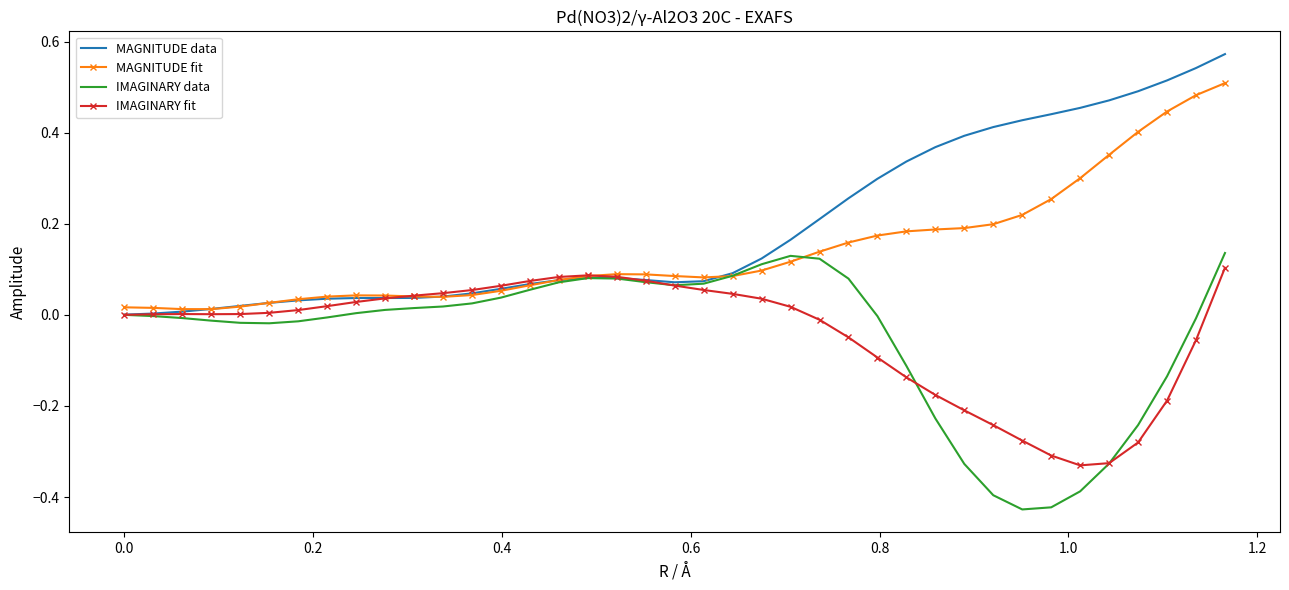

Which series has the largest total across all categories?

MAGNITUDE data